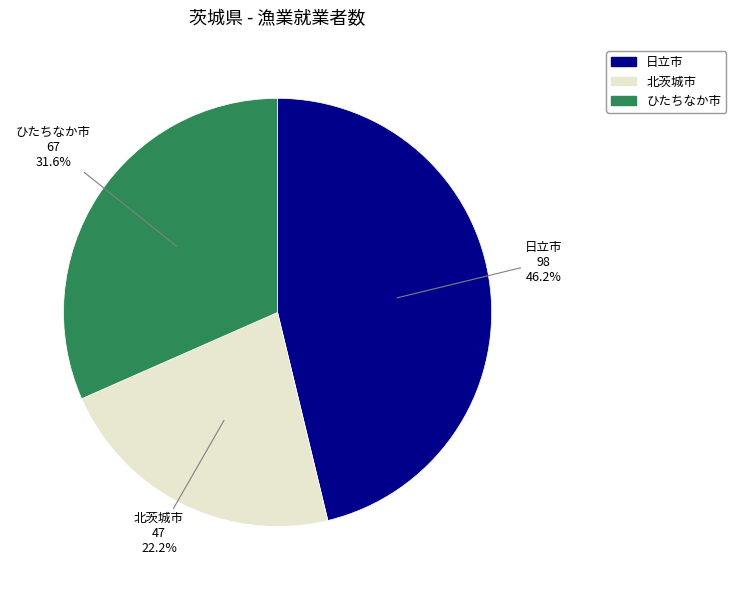

What is the ratio of the value at 日立市 to the value at 北茨城市?

2.1